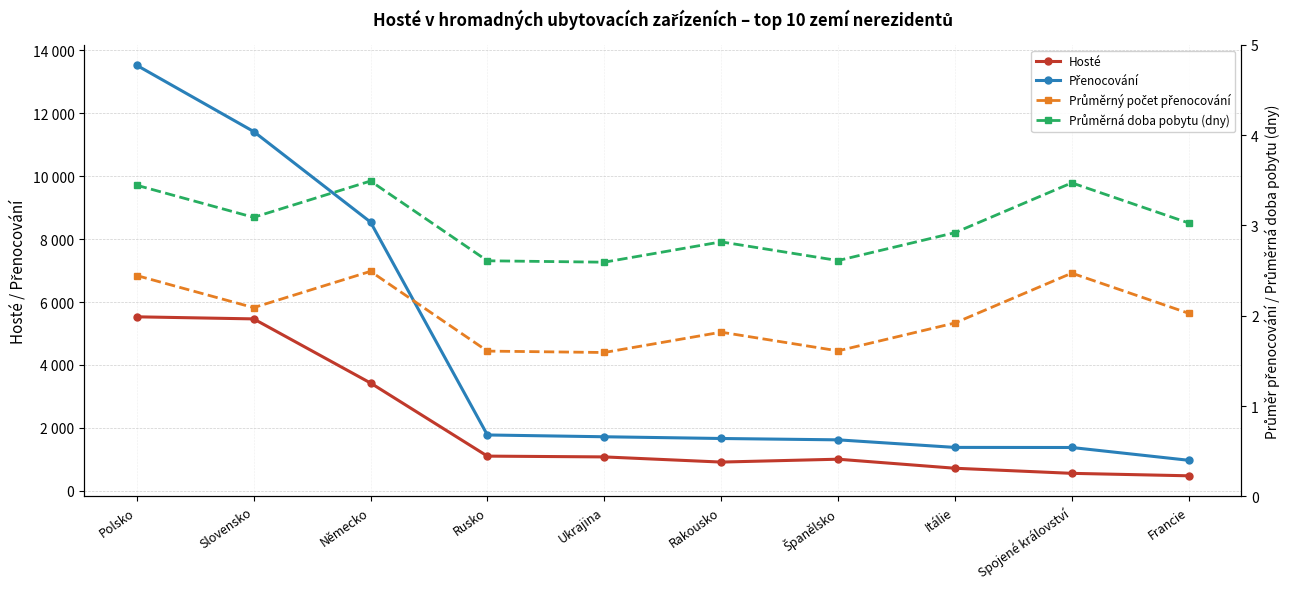

What is the approximate value of Průměrná doba pobytu (dny) at Rakousko?

2.8